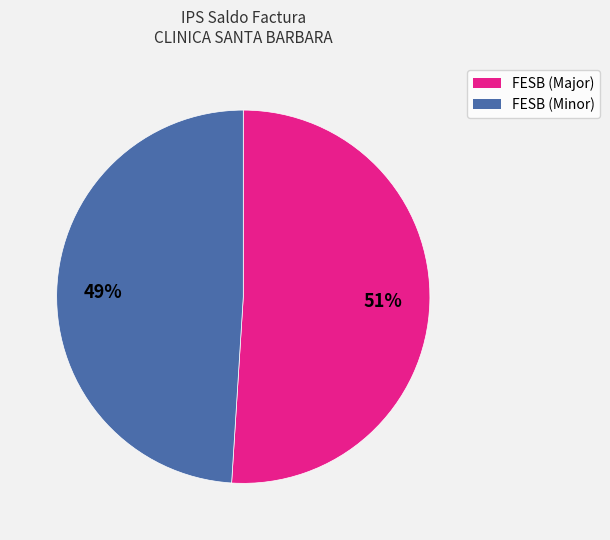

To the nearest percent, what is the average slice percentage?

50%